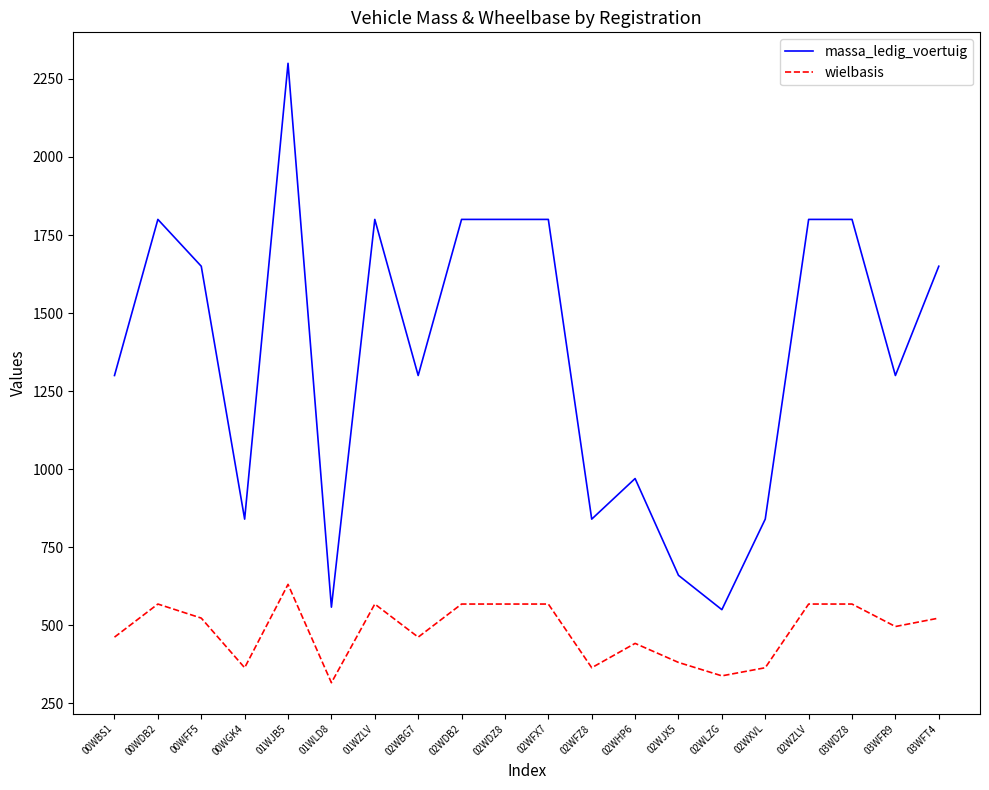

List the series in order of their overall mean, lowest first.

wielbasis, massa_ledig_voertuig